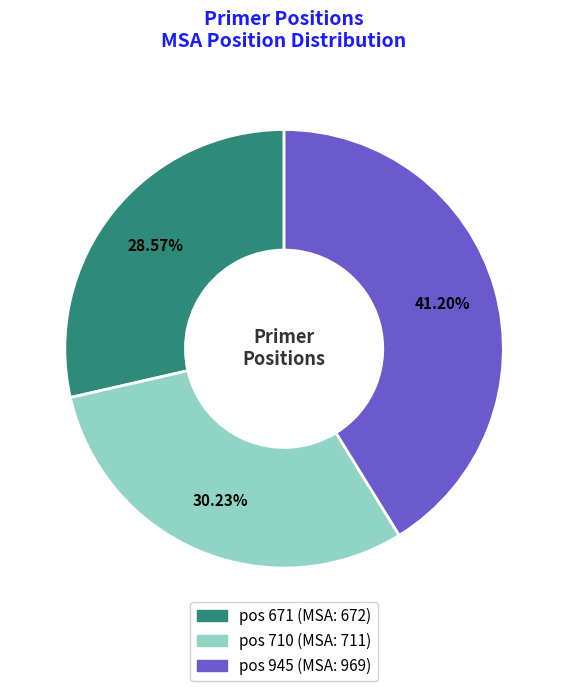

Which slice is the largest?

pos 945